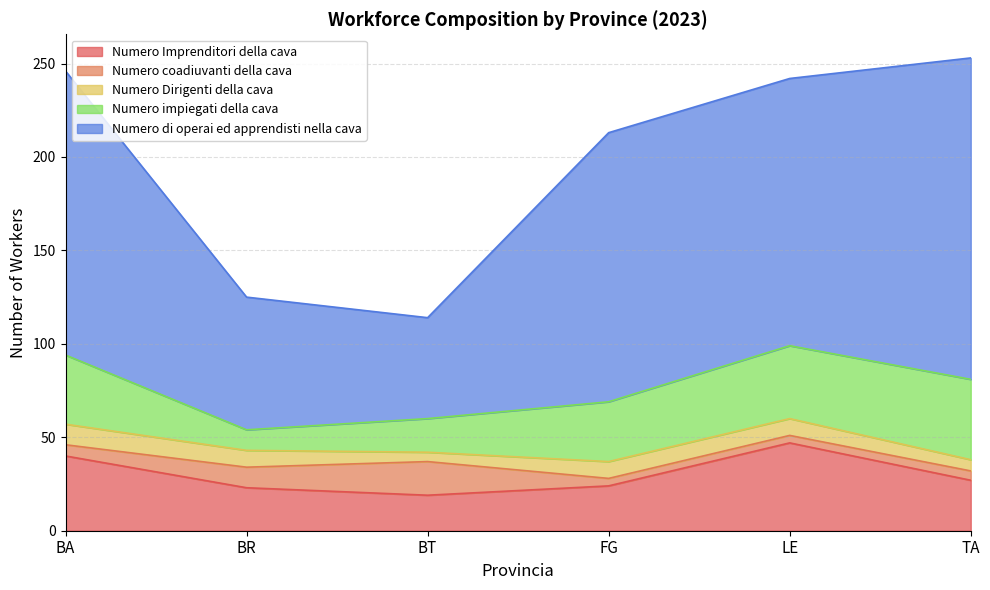

Which series changed the most between BT and FG?

Numero di operai ed apprendisti nella cava